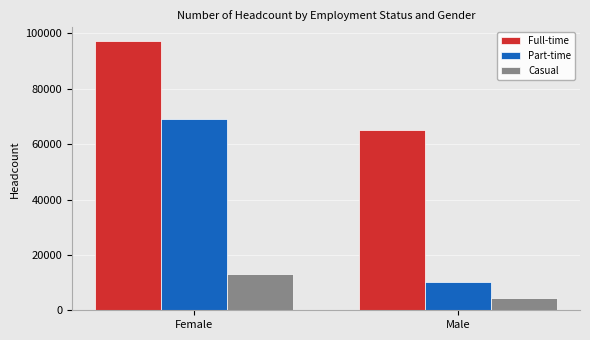

Is it true that Casual equals 5565 at Female?

False